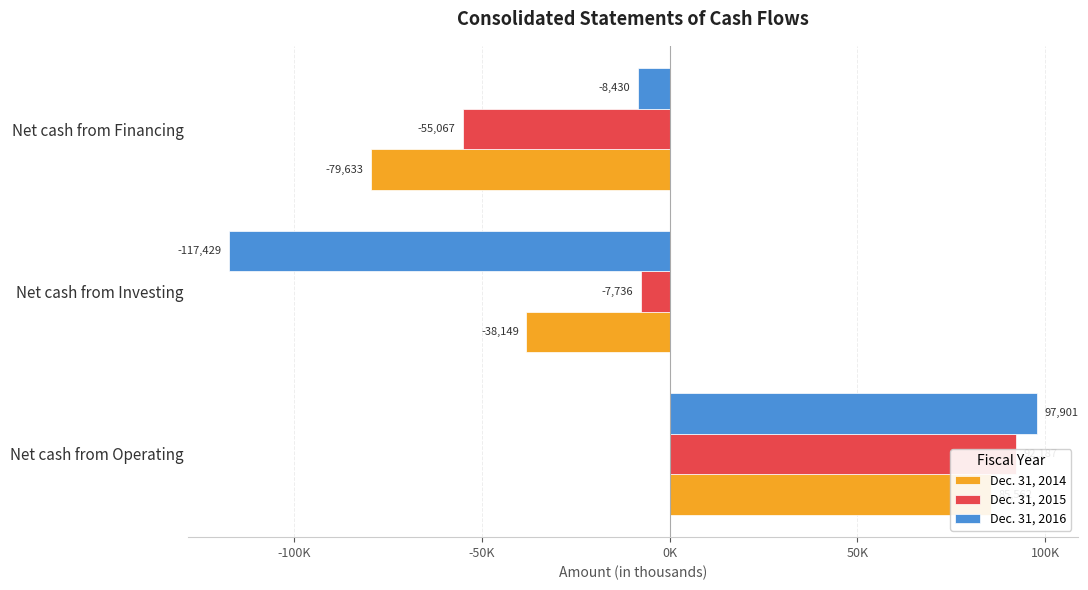

How many values in the Dec. 31, 2015 series are below -7736?

1